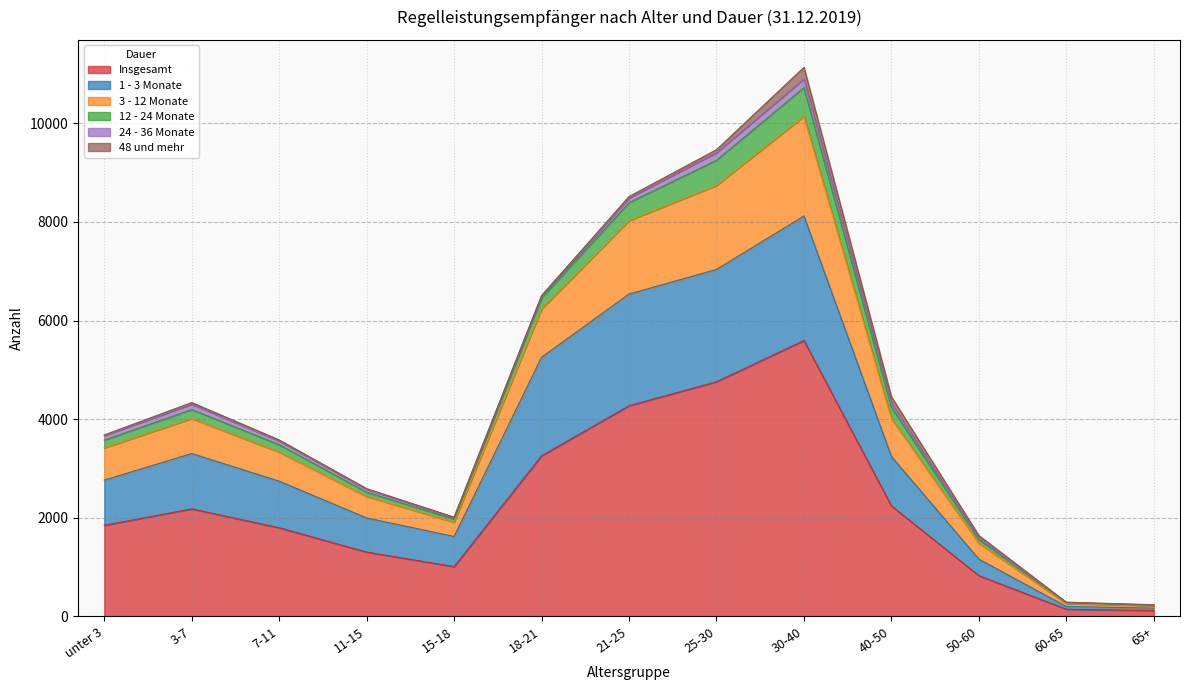

At which category is the sum across all series the highest?

30-40